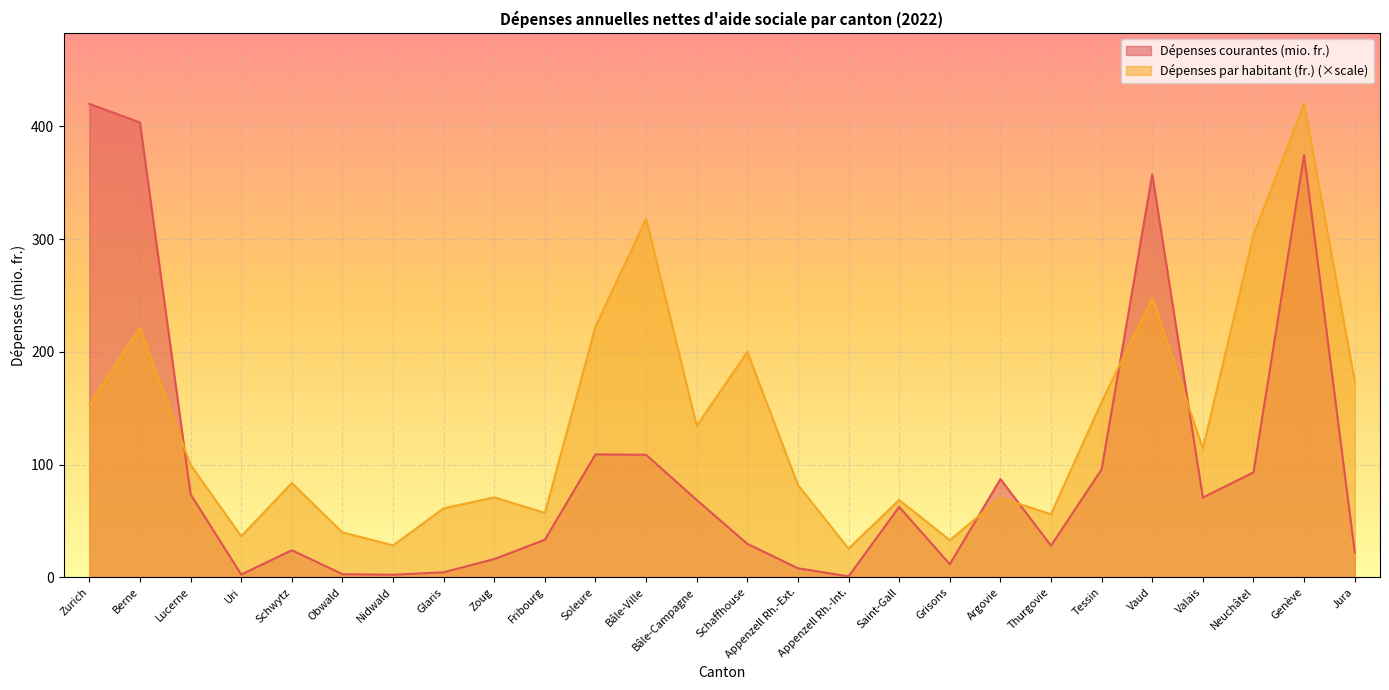

Which series changed the most between Uri and Vaud?

Dépenses courantes (mio. fr.)